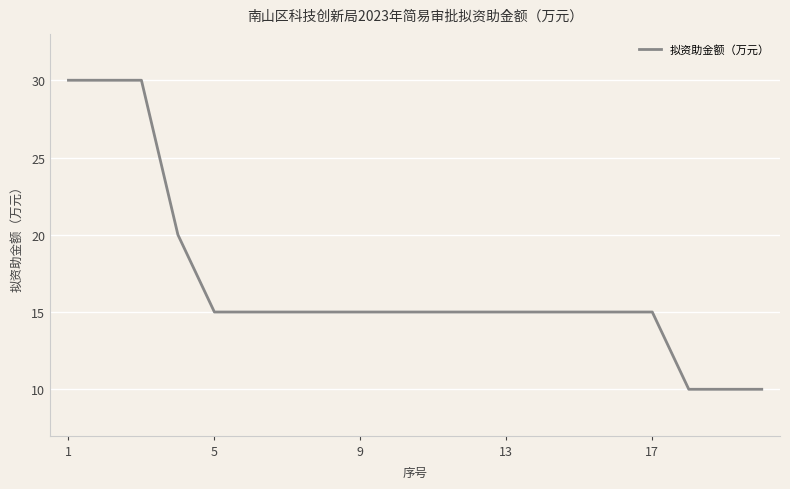

What is the greatest value displayed?

30